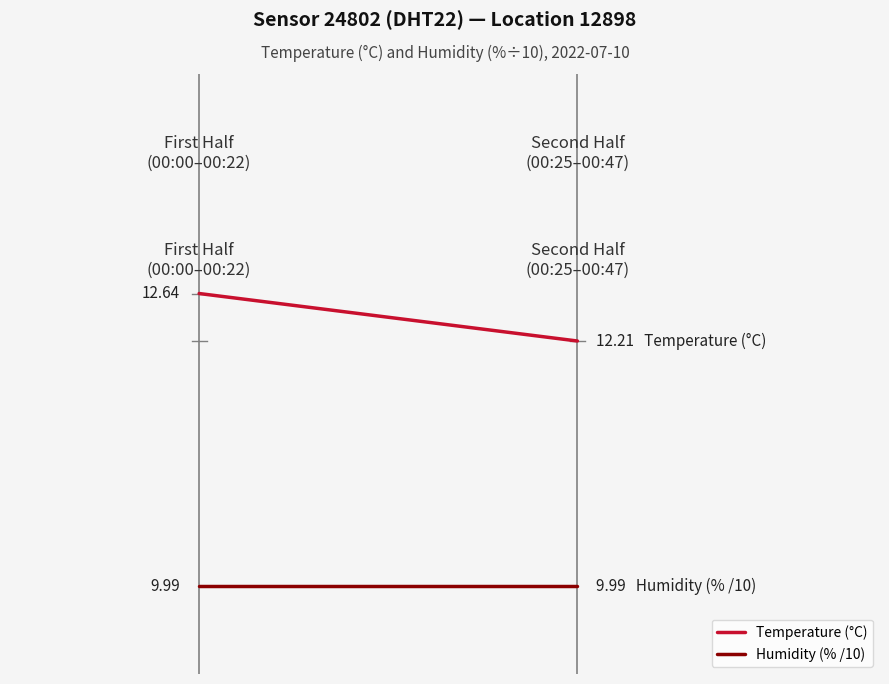

Rank the series by their average value, from lowest to highest.

Humidity (% /10), Temperature (°C)